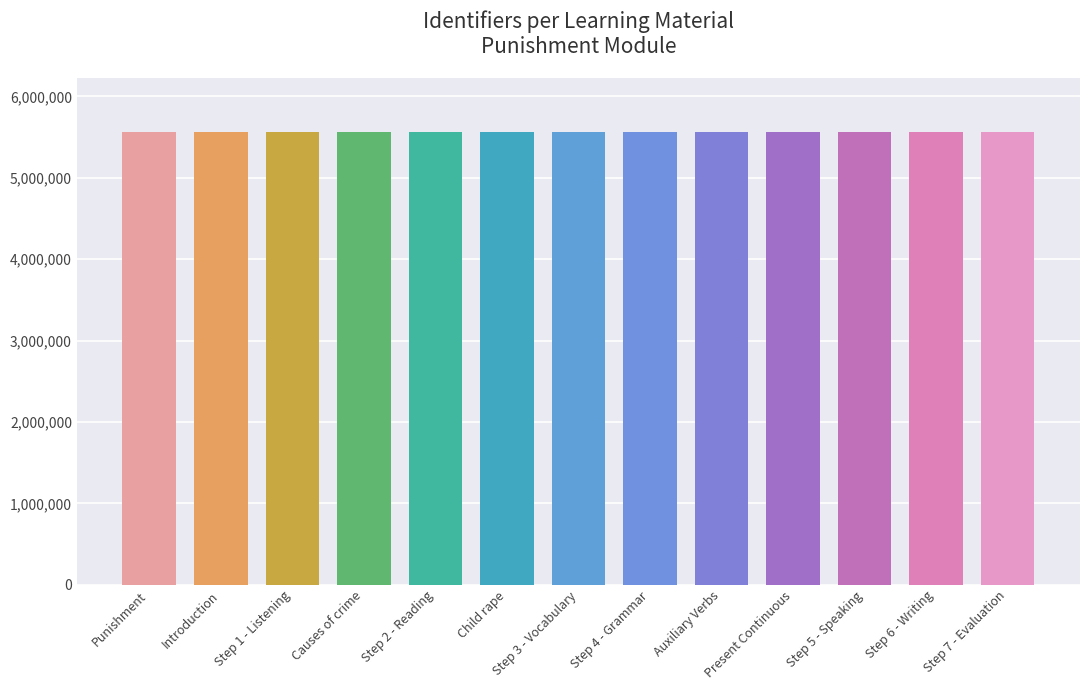

What is the value of the 3rd bar from the left?

5556344